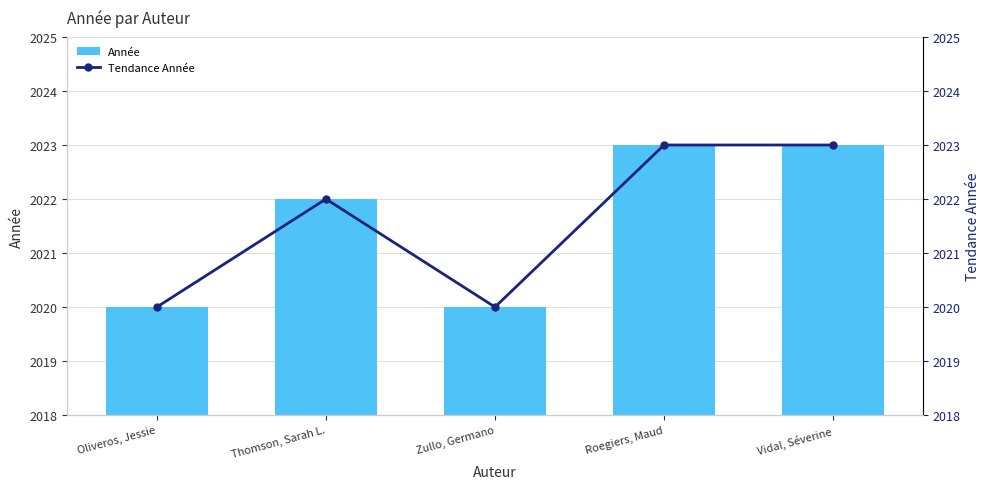

At how many categories does at least one series exceed 2020?

3